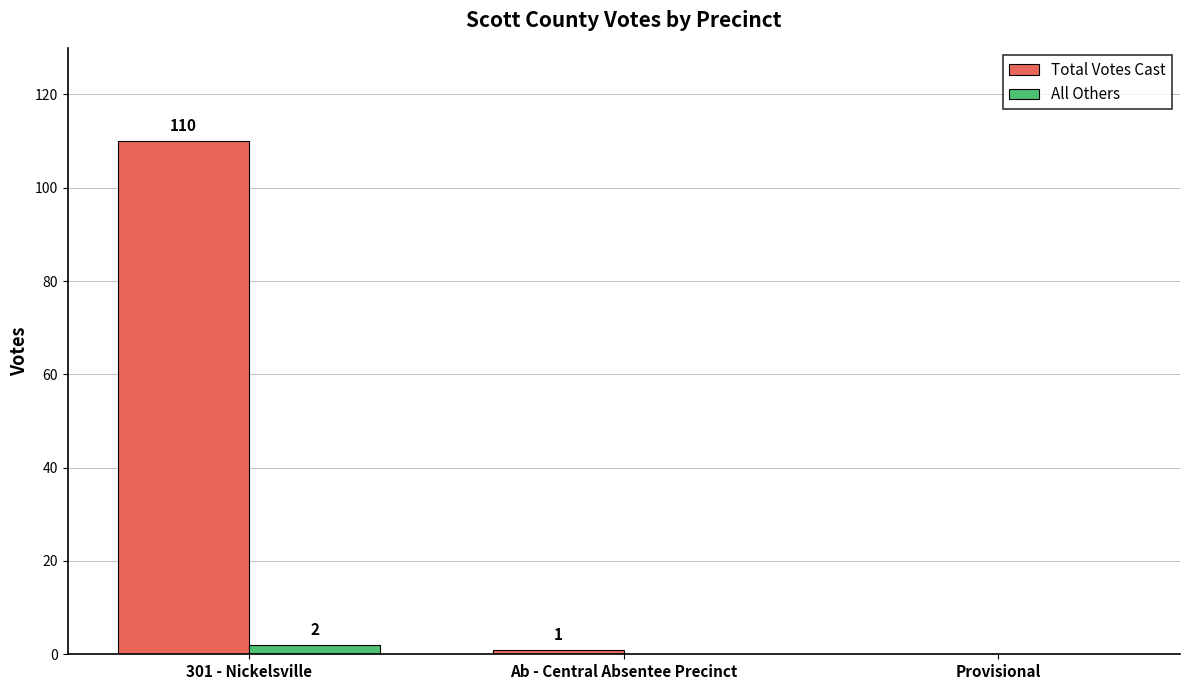

The value of All Others at Ab - Central Absentee Precinct is 0. True or false?

True